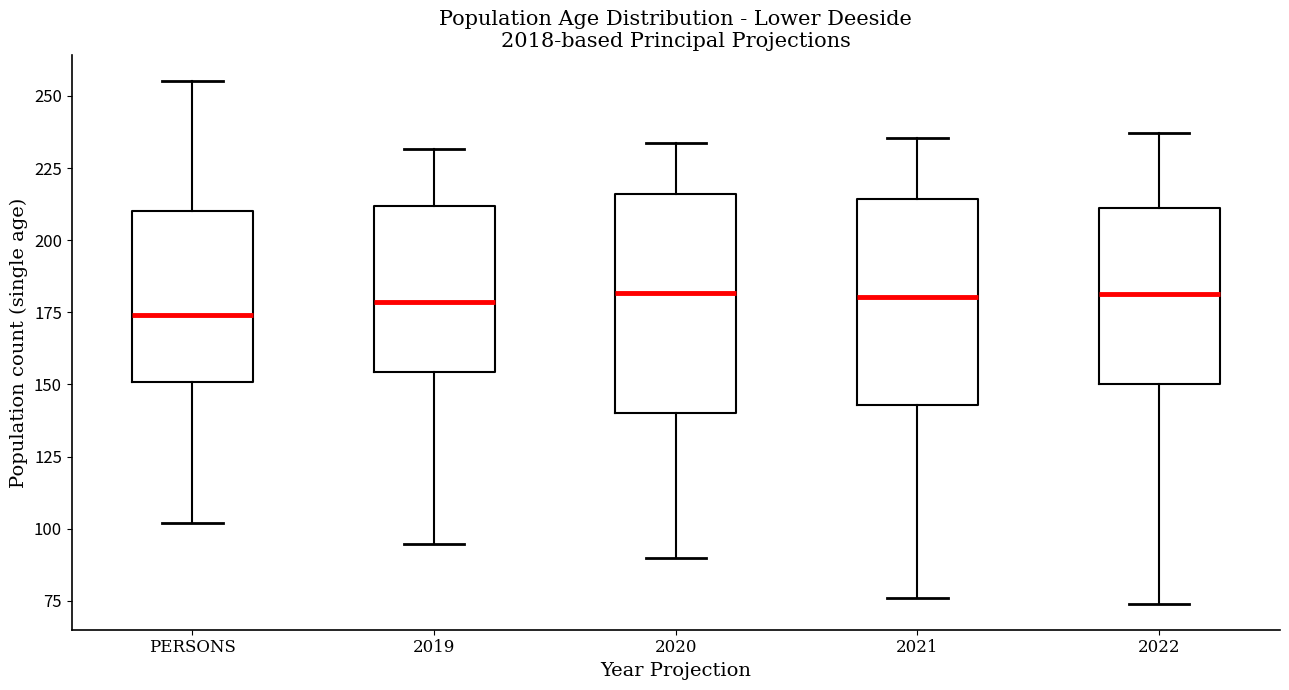

Where is the upper edge of the box for 2020 on the y-axis? The values are not printed on the chart, so give them approximately, as read against the axis.

215